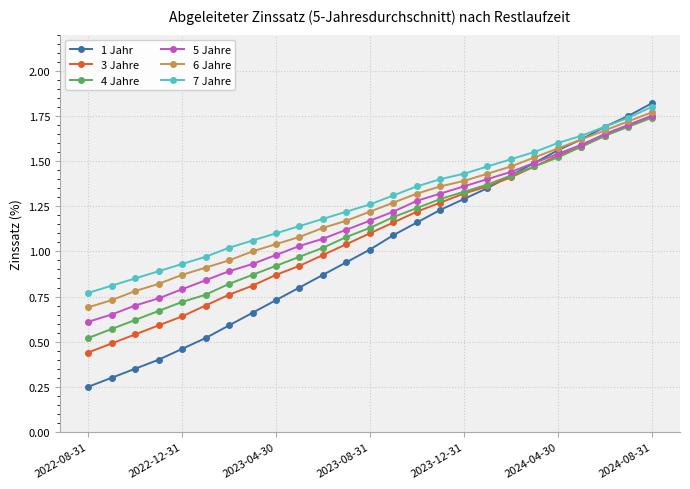

True or false: 1 Jahr has more than 0 interior local peaks.

False